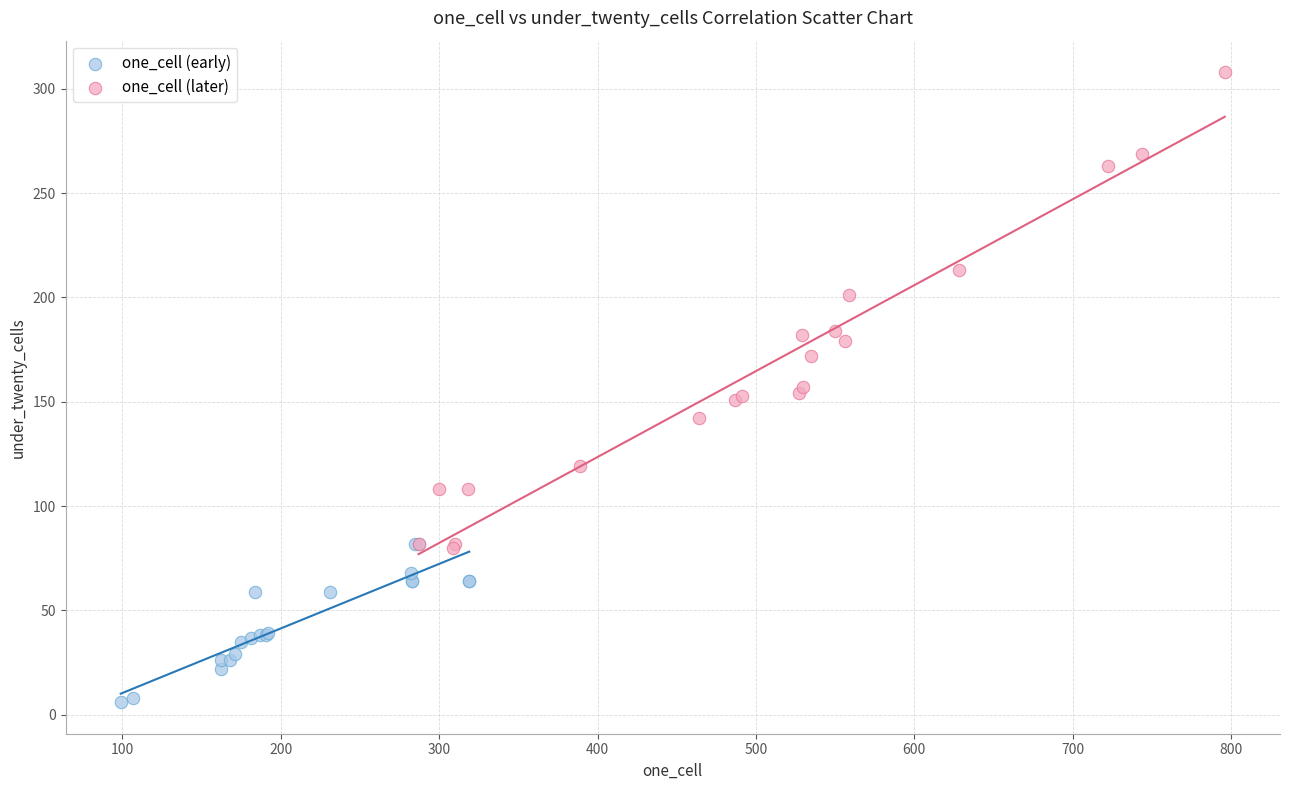

Which series has the largest Y range (max minus min)?

one_cell (later)